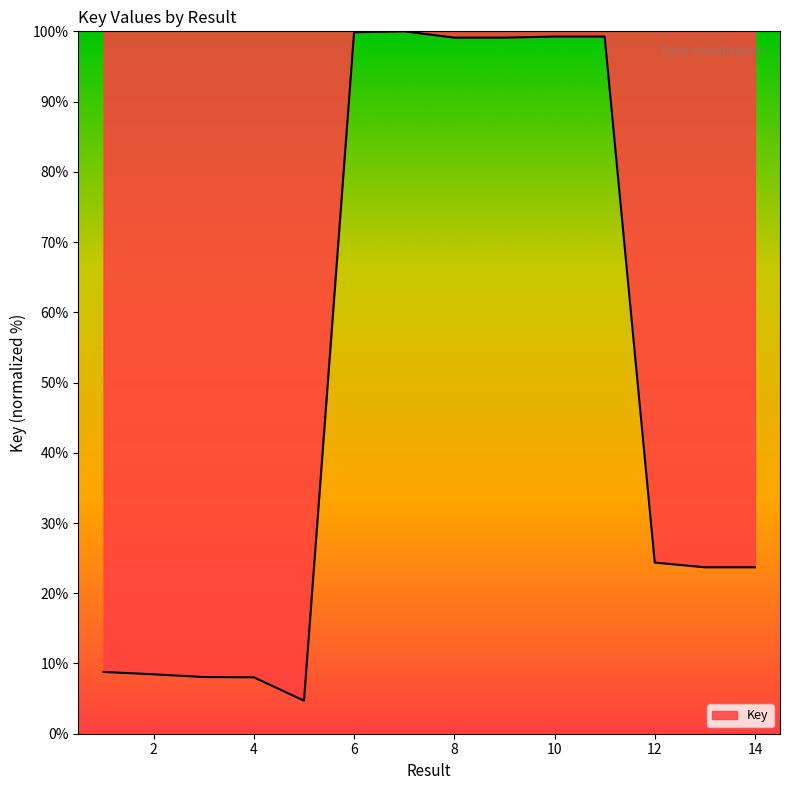

What is the difference between the maximum and minimum values?

95.3